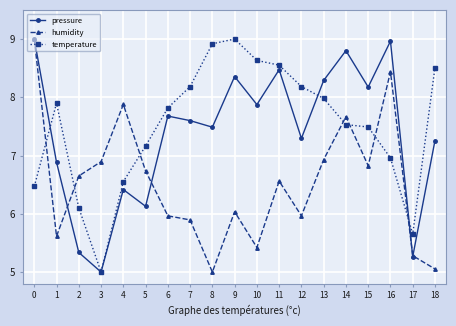

Where is the first local maximum for pressure?

4